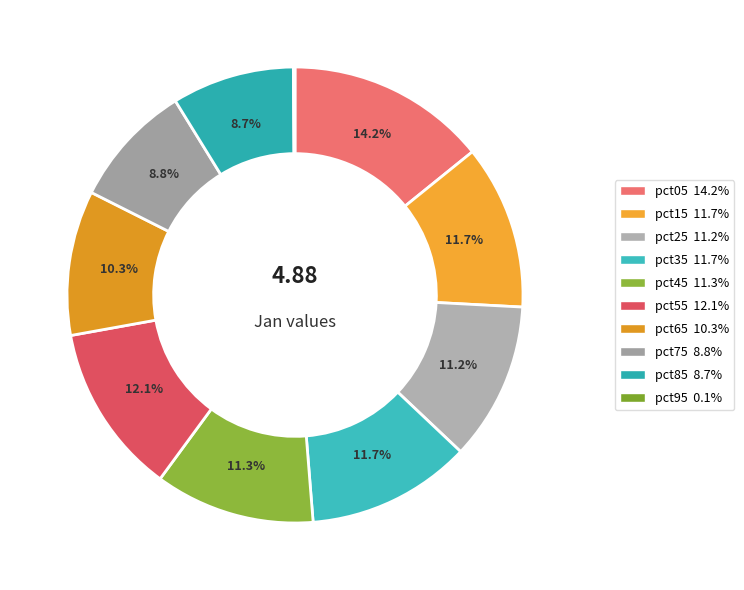

Is there any slice that represents more than half of the pie?

No